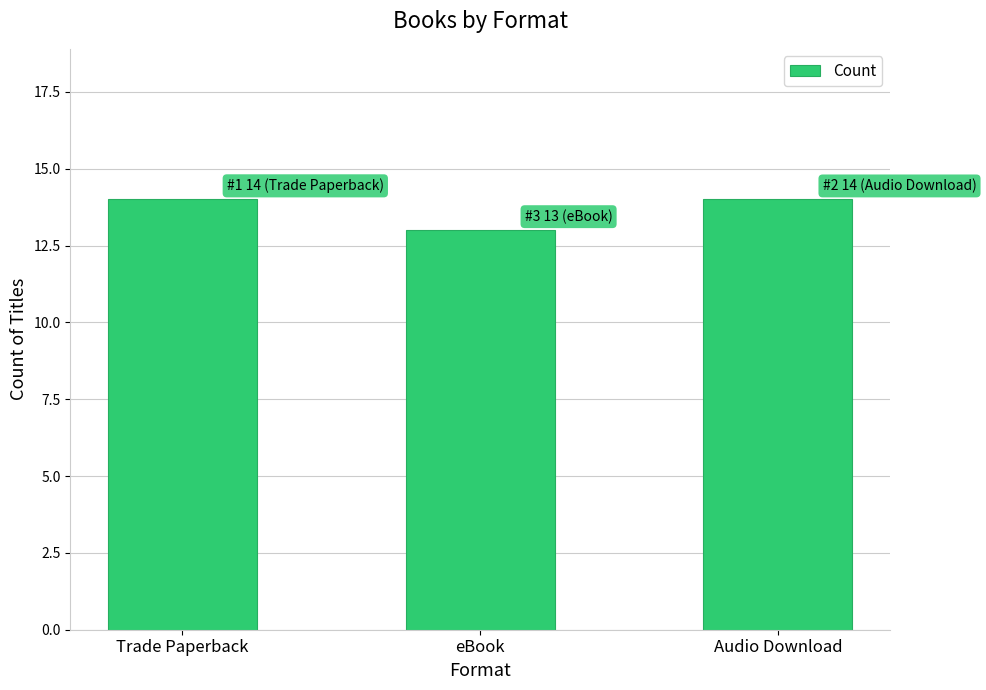

What is the label of the 1st bar from the right?

Audio Download